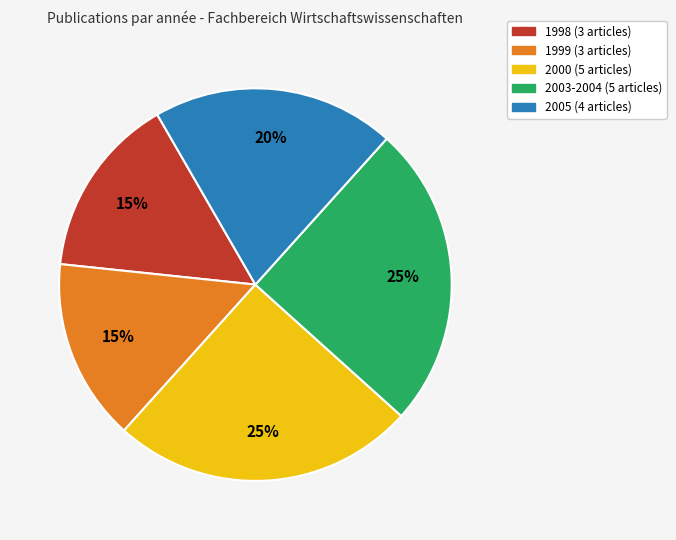

What percentage is the 2003-2004 slice, to the nearest percent?

25%